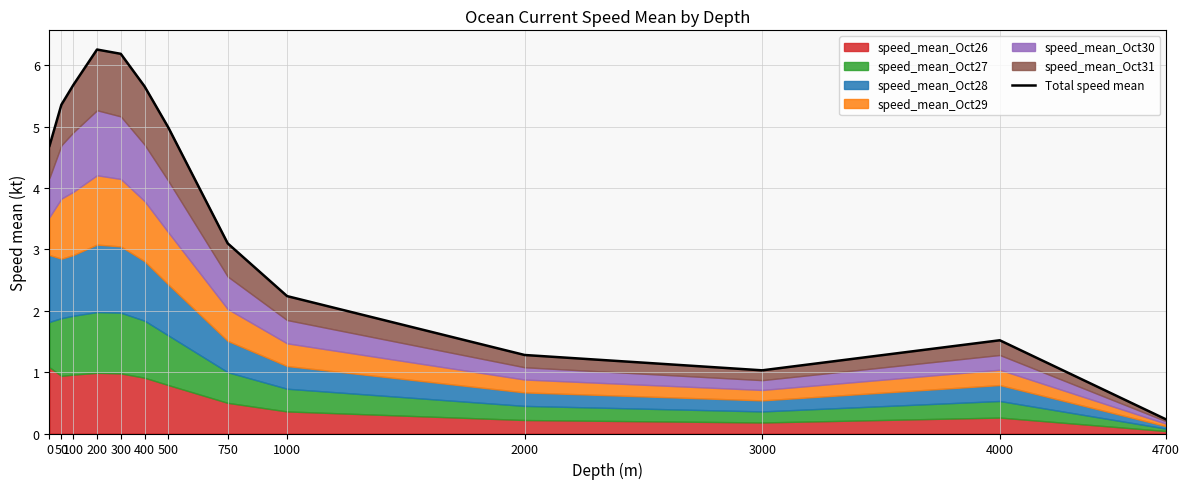

Reading left to right, transcribe all the data shown in this chart.

0=4.7	50=5.4	100=5.7	200=6.3	300=6.2	400=5.7	500=5.0	750=3.1	1000=2.2	2000=1.3	3000=1.0	4000=1.5	4700=0.2